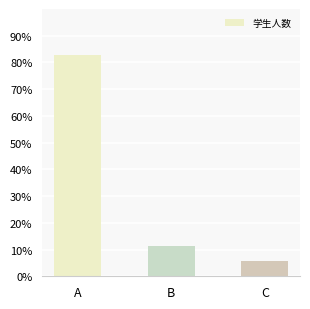

Between B and A, which is larger?

A